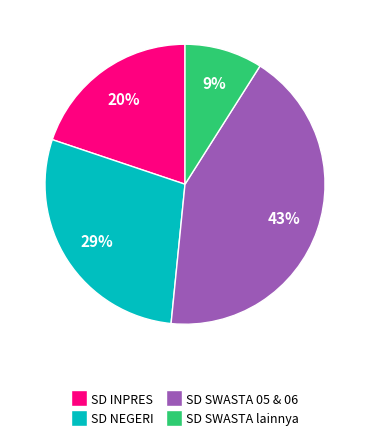

To the nearest percent, what is the average slice percentage?

25%